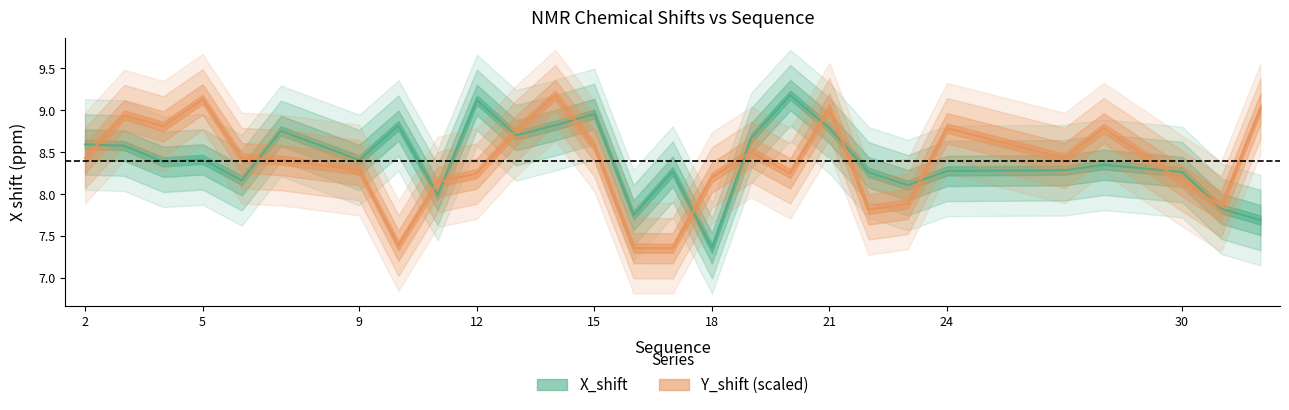

Which series has the largest range (max minus min)?

X_shift